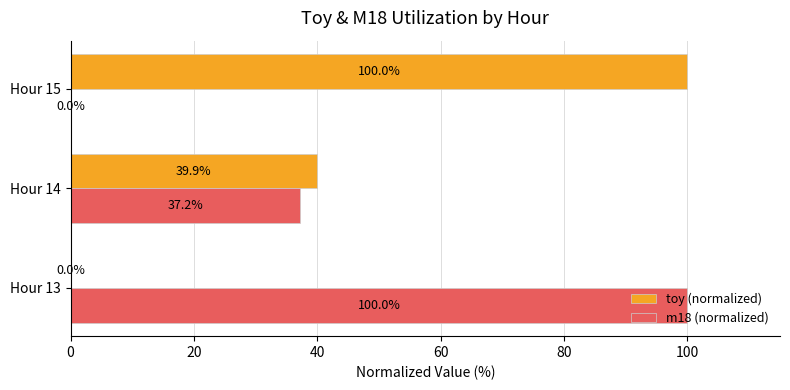

What is the sum of all m18 (normalized) values?

137.2